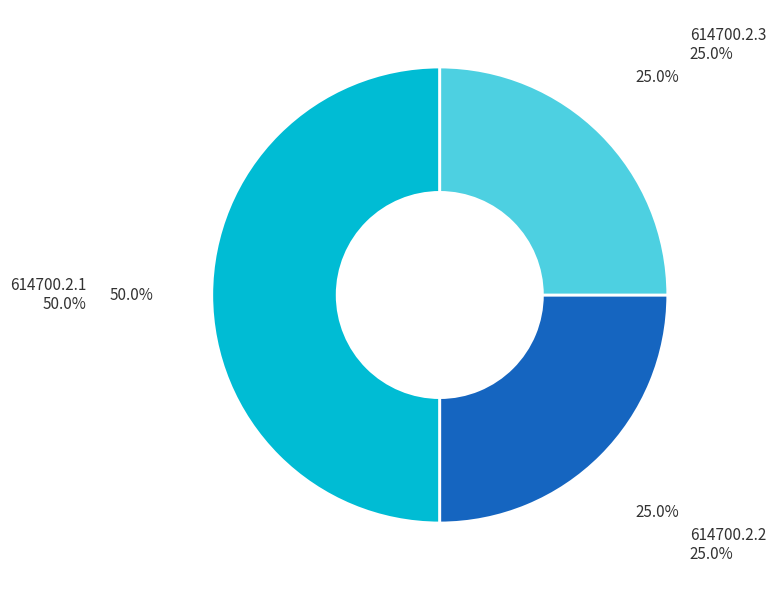

What percentage is the 614700.2.2 slice, to the nearest percent?

25%